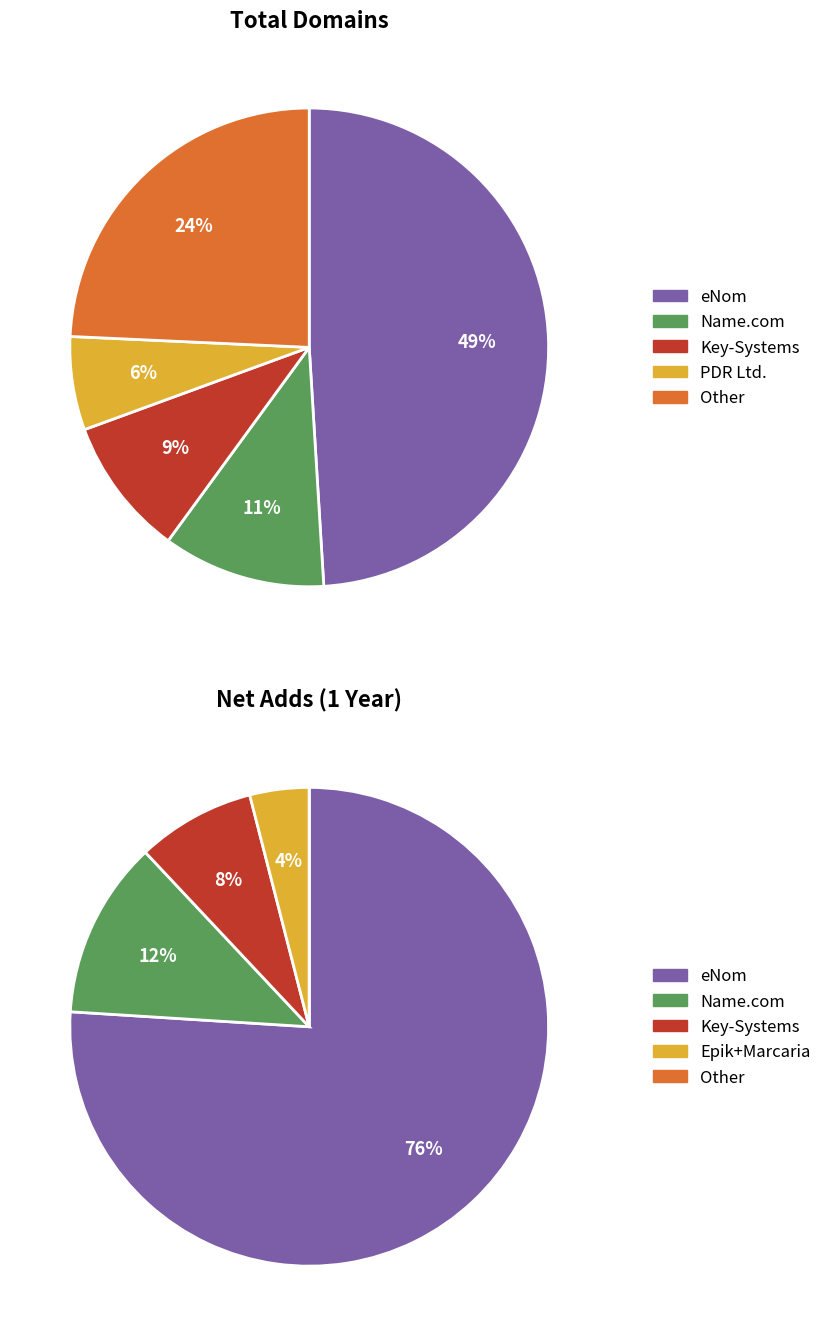

The Go Australia slice represents 10% of the pie. True or false?

False